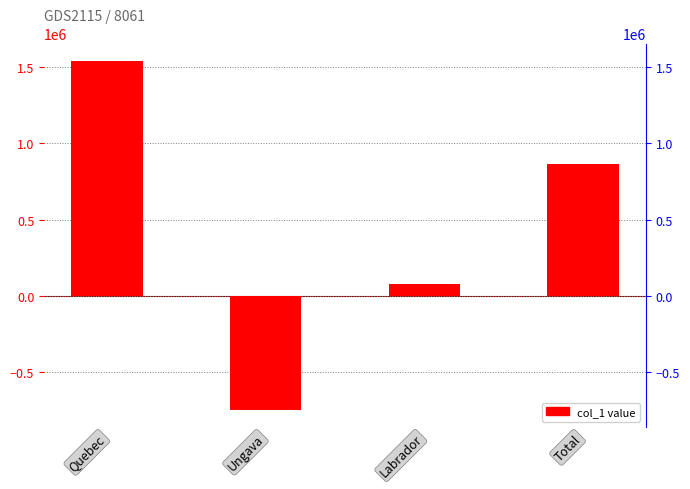

True or false: the data shows 854612.6 at Quebec.

False